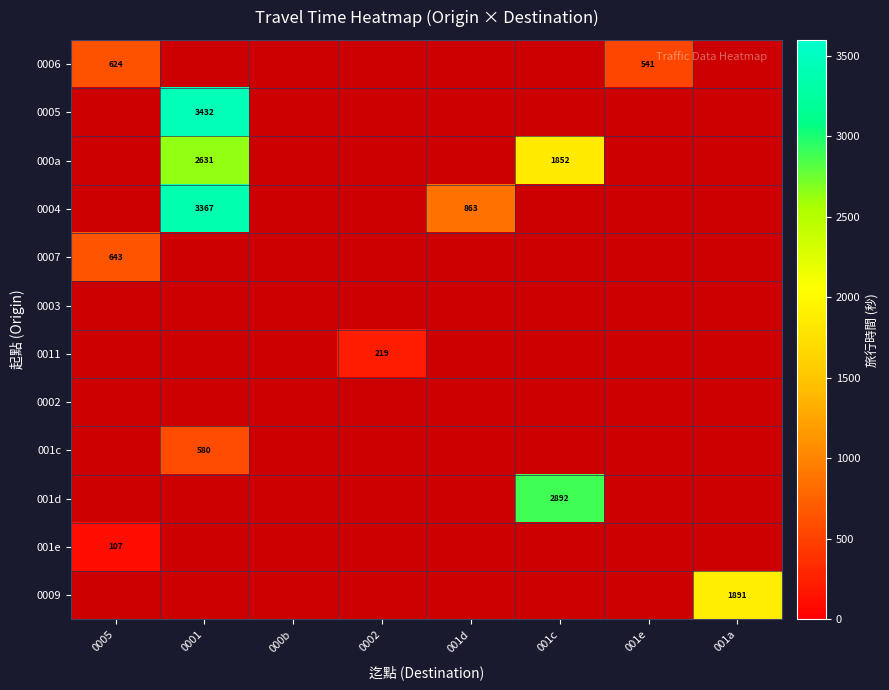

Rank the series at 0001 from lowest to highest value.

0006, 0007, 0003, 0011, 0002, 001d, 001e, 0009, 001c, 000a, 0004, 0005